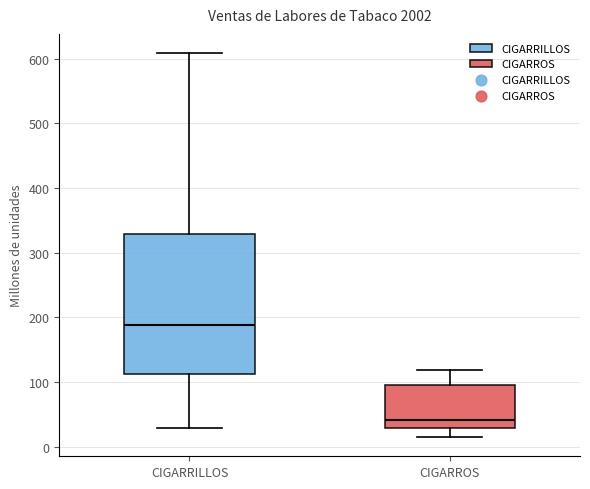

Which box has the highest median line?

CIGARRILLOS